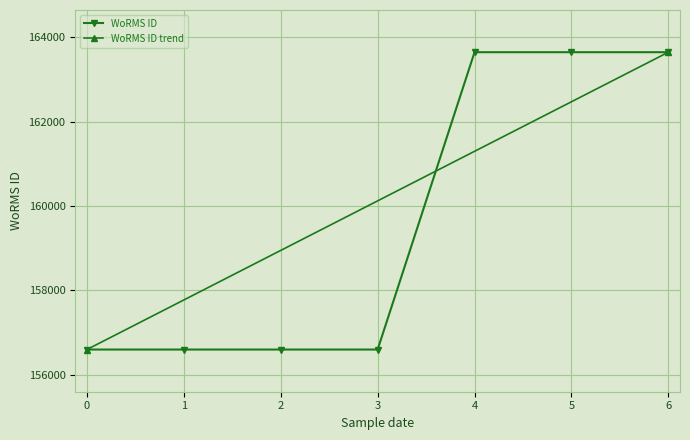

What is the value of the WoRMS ID point at the 3rd from the left?

156598